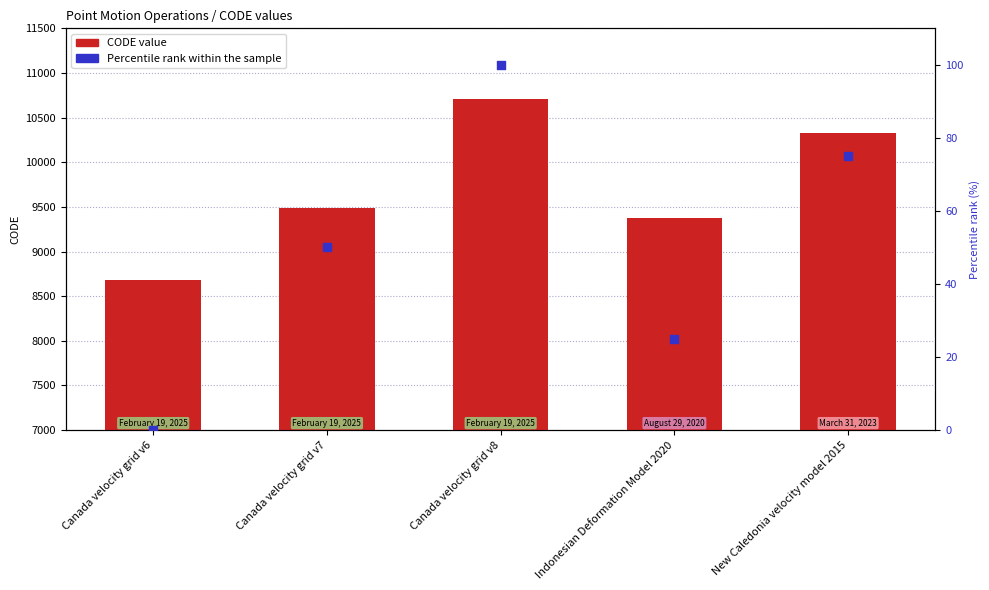

Which series contains the lowest Y value?

Percentile rank within the sample